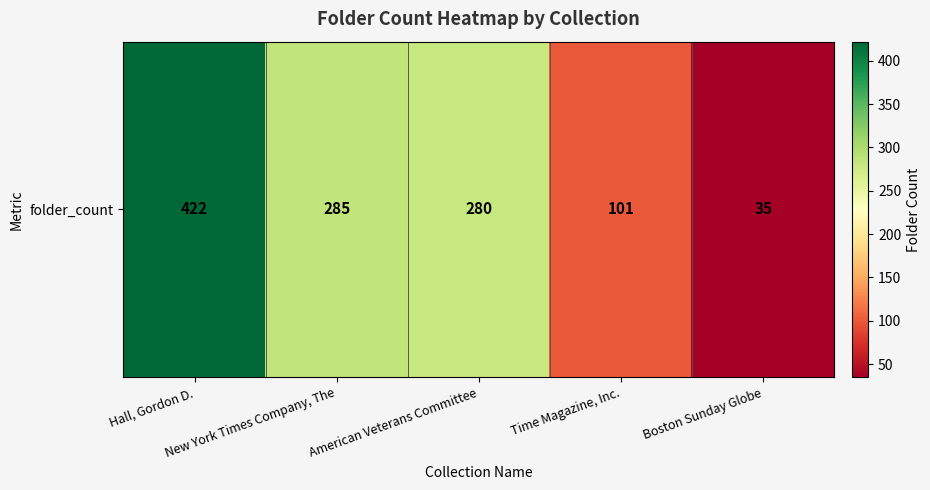

Where does the data first go above 280?

Hall, Gordon D.